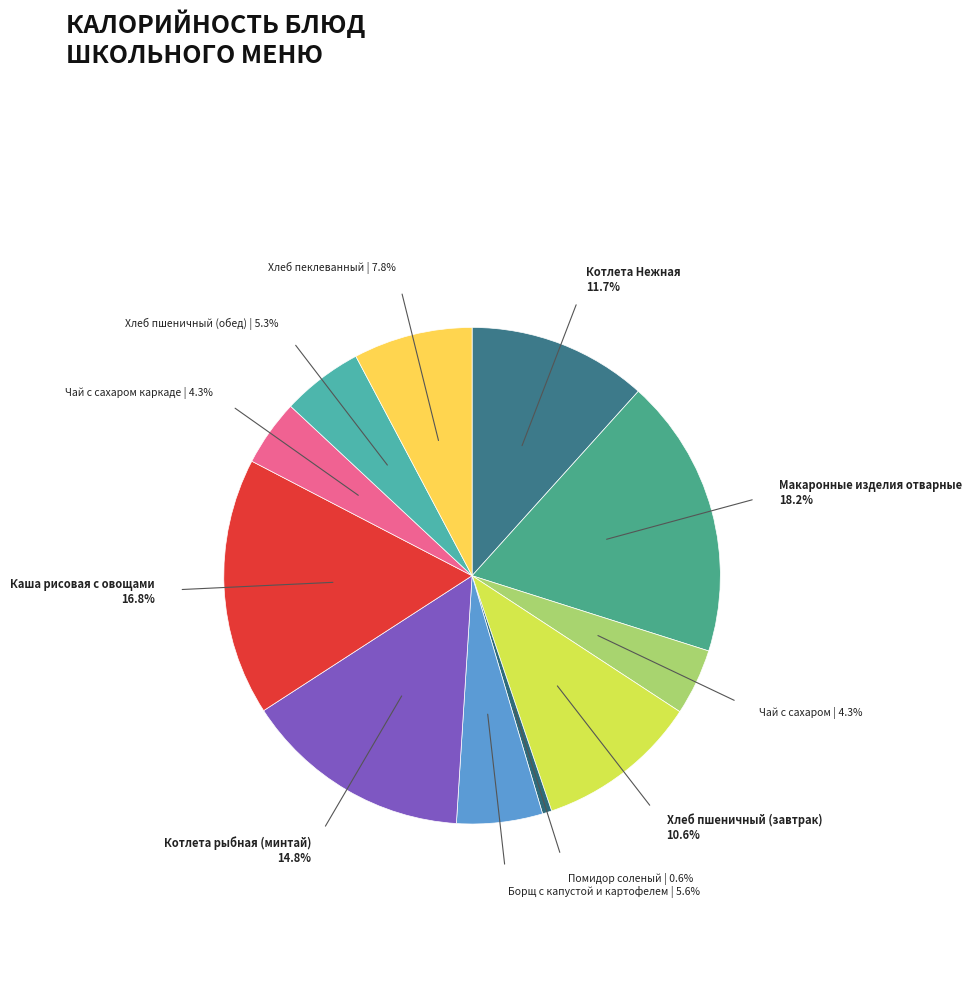

To the nearest percent, what portion does Помидор соленый represent?

1%